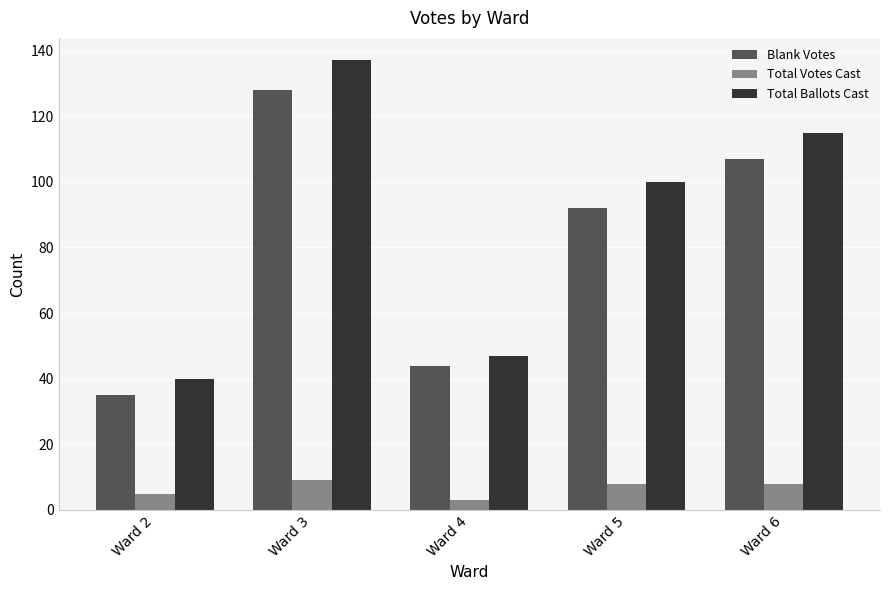

Is the value of Total Votes Cast at Ward 2 greater than the value of Total Ballots Cast at Ward 5?

No